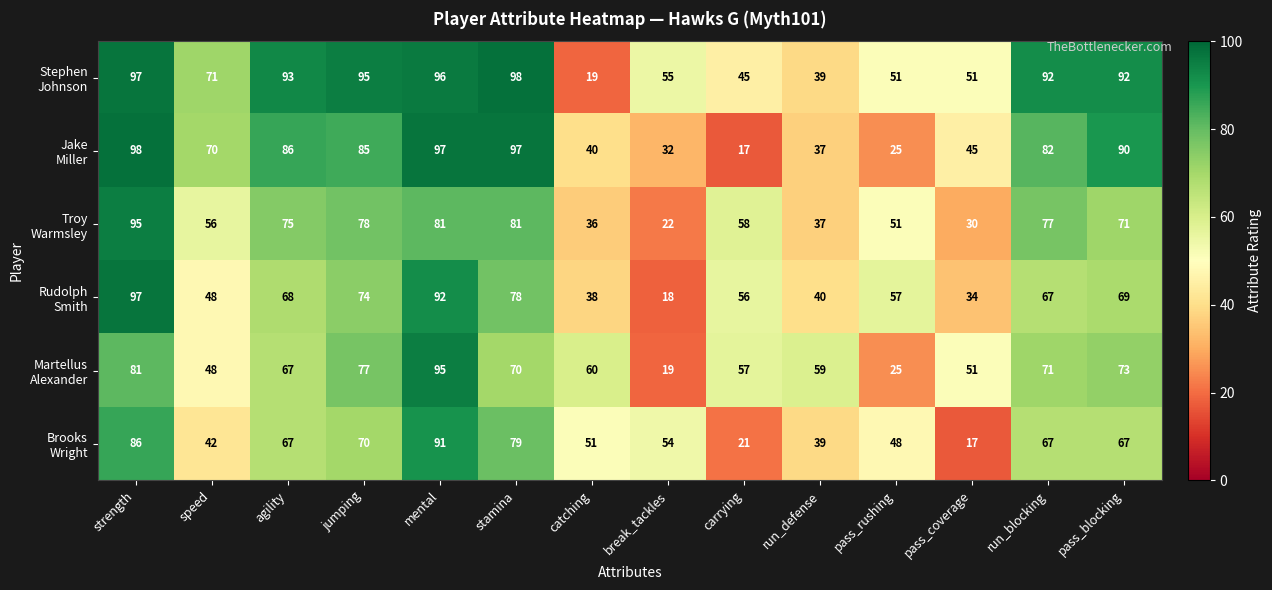

What is the greatest value displayed?

98